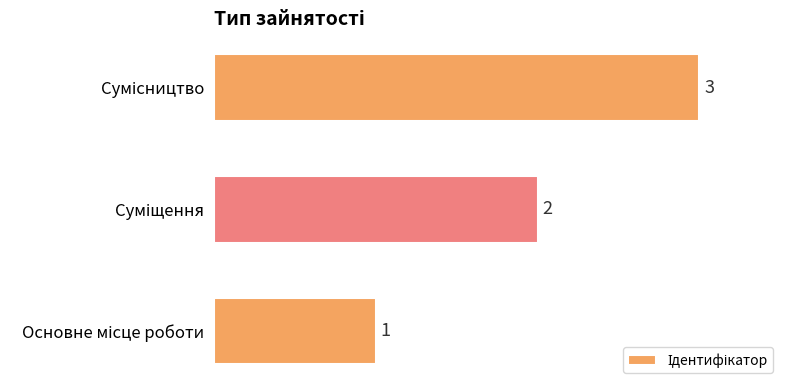

How many series are shown in this chart?

1